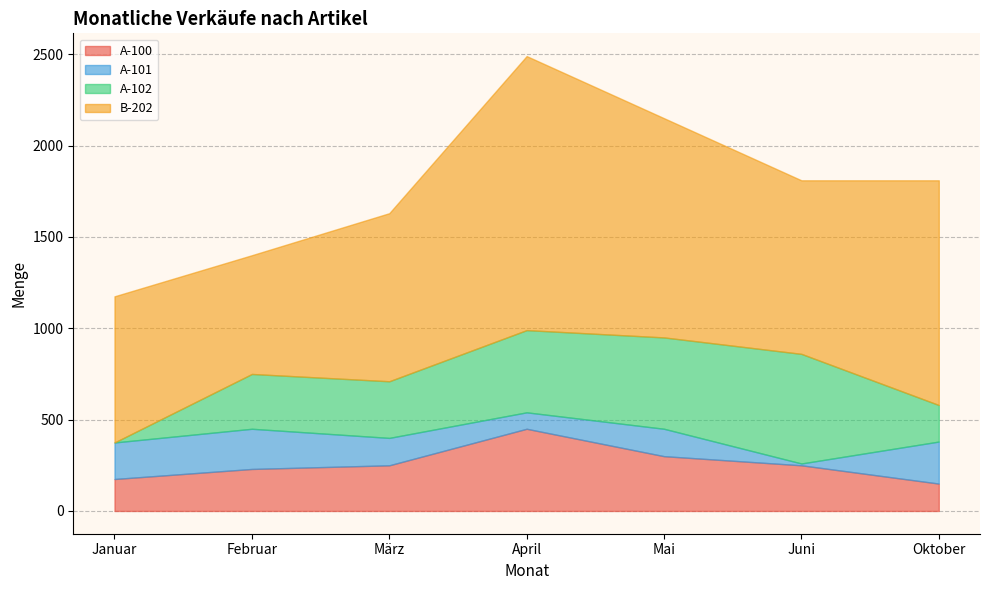

Which category has the lowest value in the B-202 series?

Februar